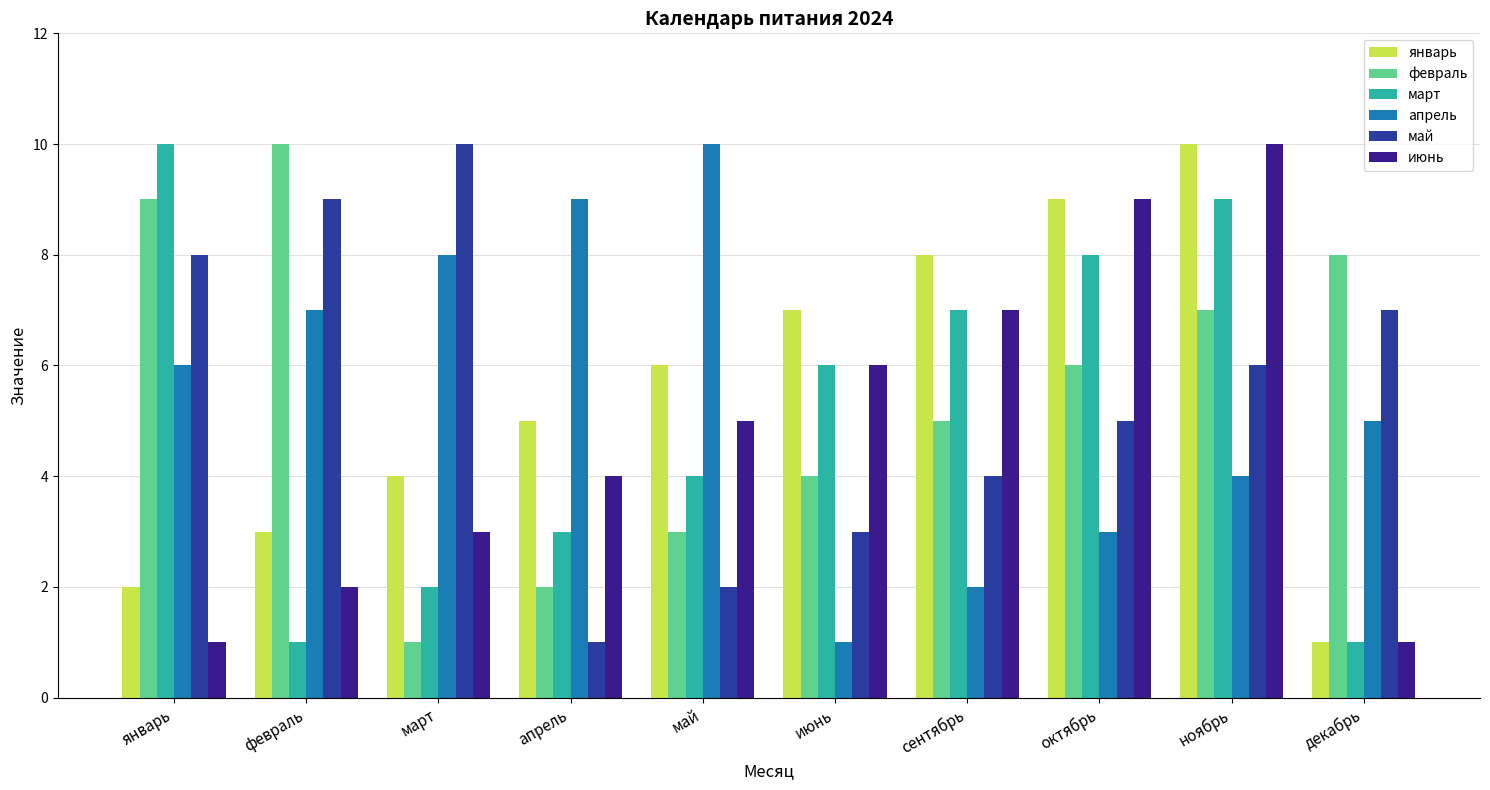

What is the total value across all series at ноябрь?

46